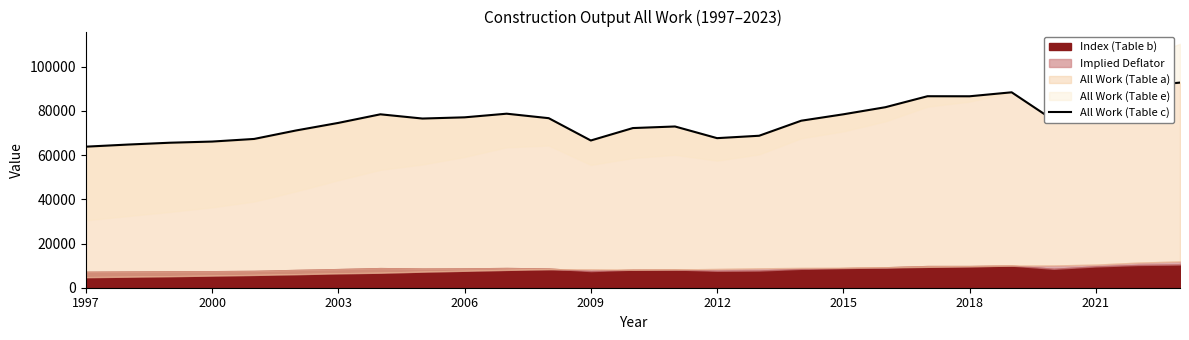

The value of All Work (Table c) at 2015 is 78452.5. True or false?

True